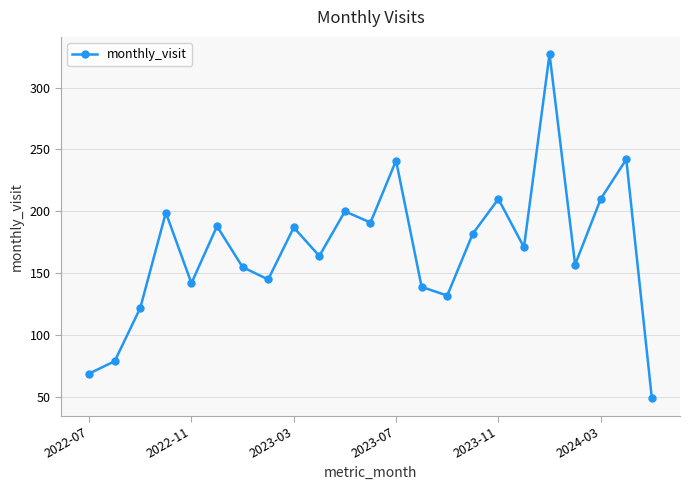

What is the maximum value shown in the chart?

327